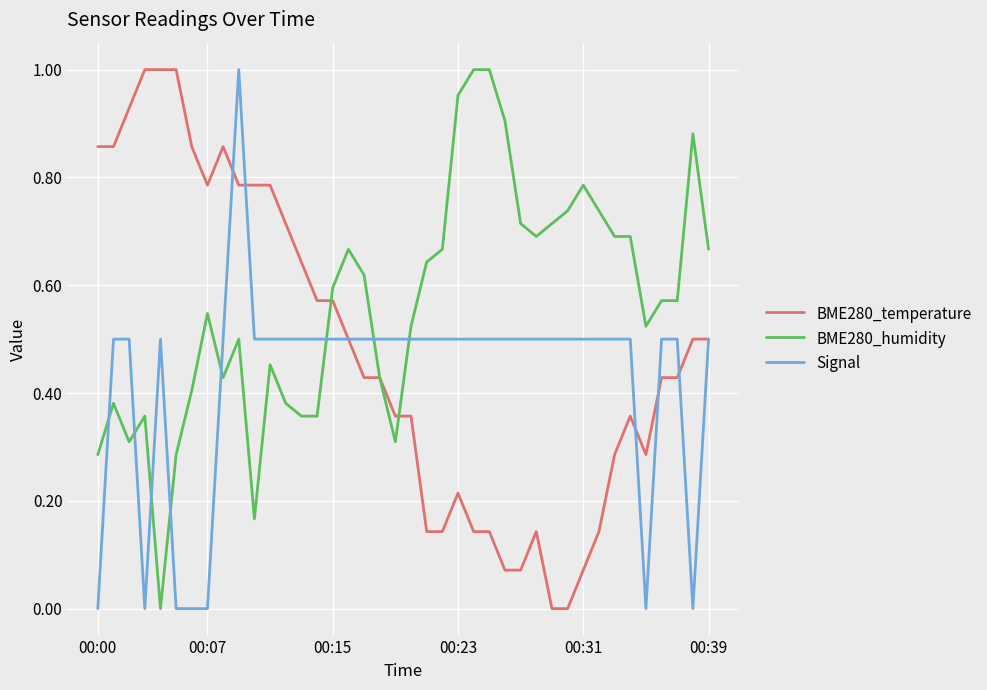

Which series has the largest total across all categories?

BME280_humidity